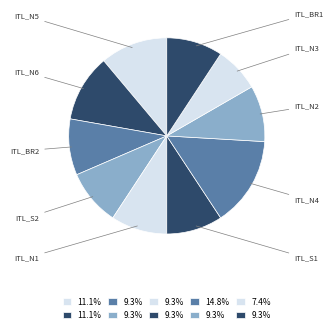

Does ITL_N5 represent more than half of the total?

No